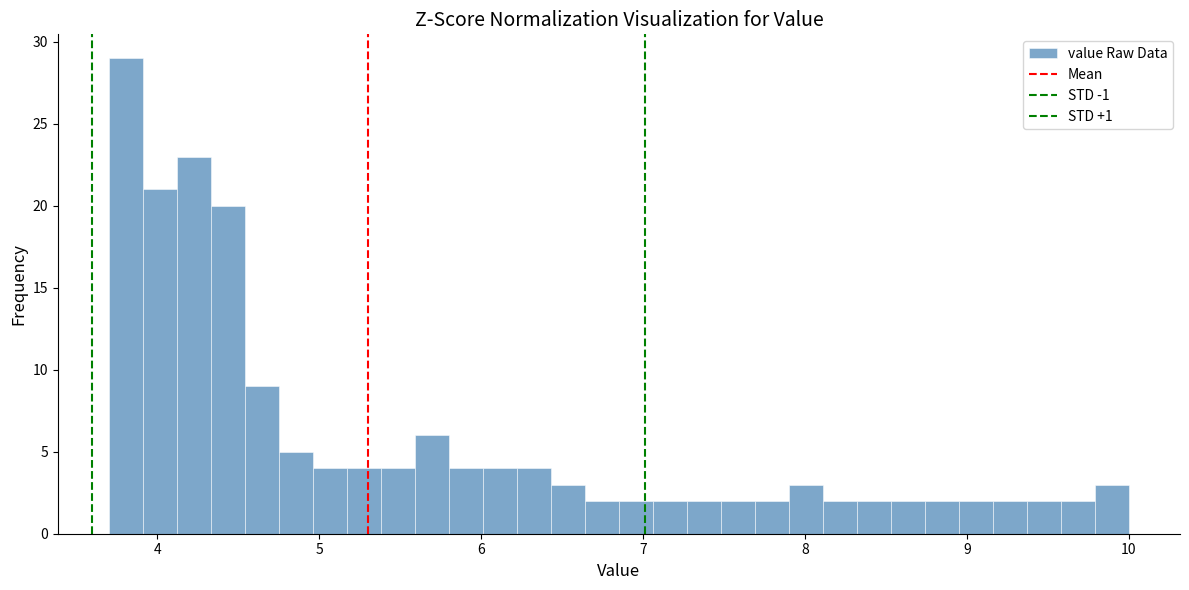

Around what value on the x-axis is the tallest bar? Give the approximate position of its centre, as read against the axis.

3.8